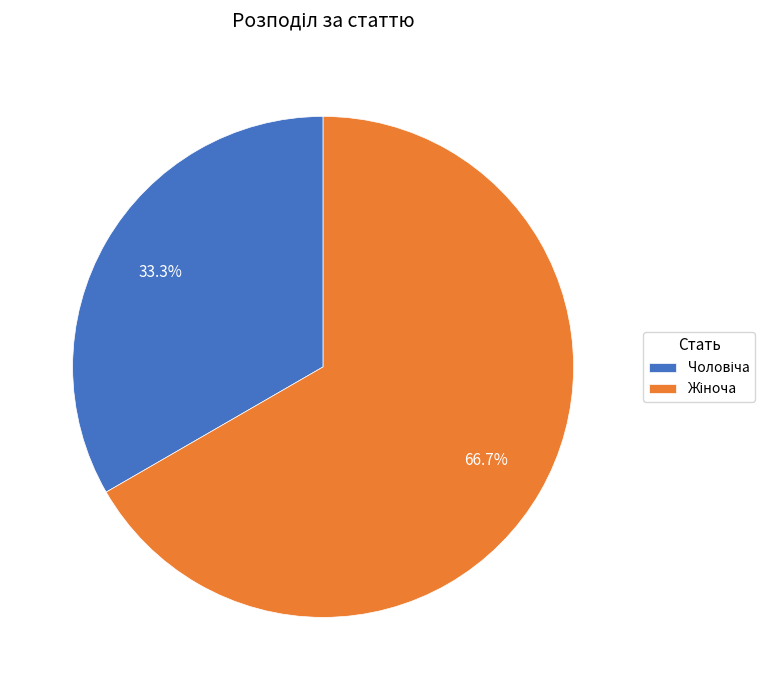

Does any single category account for the majority?

Yes